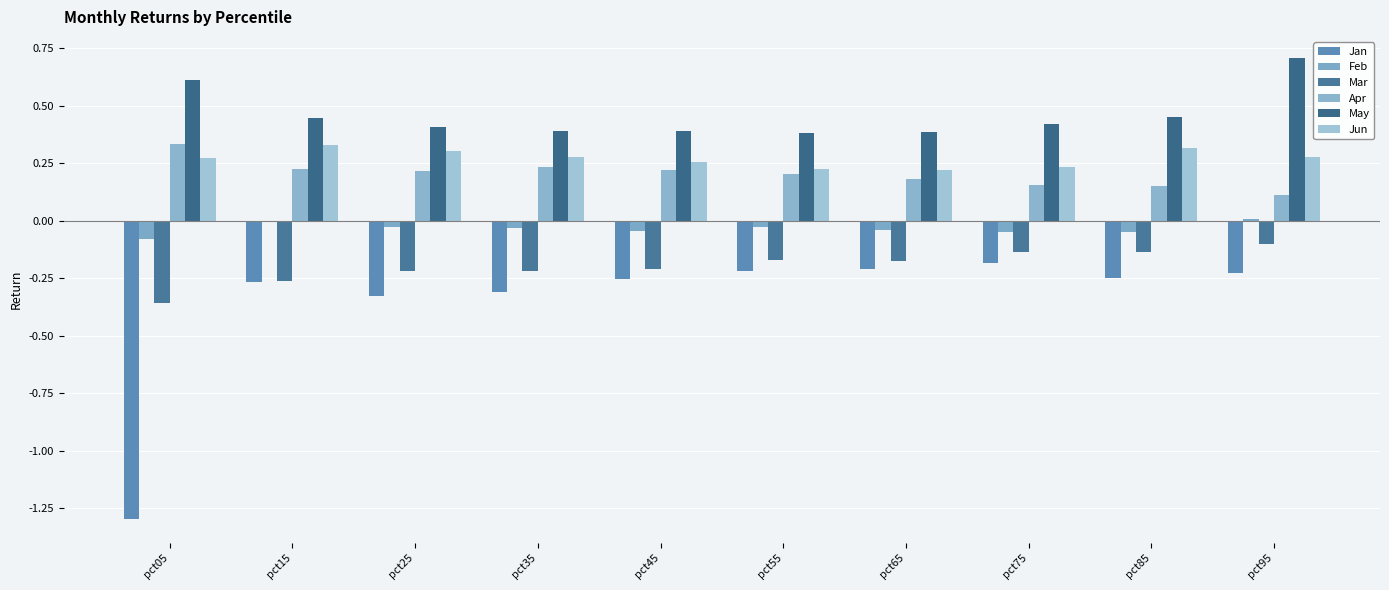

What is the value of the Jun bar at the 3rd from the left?

0.3